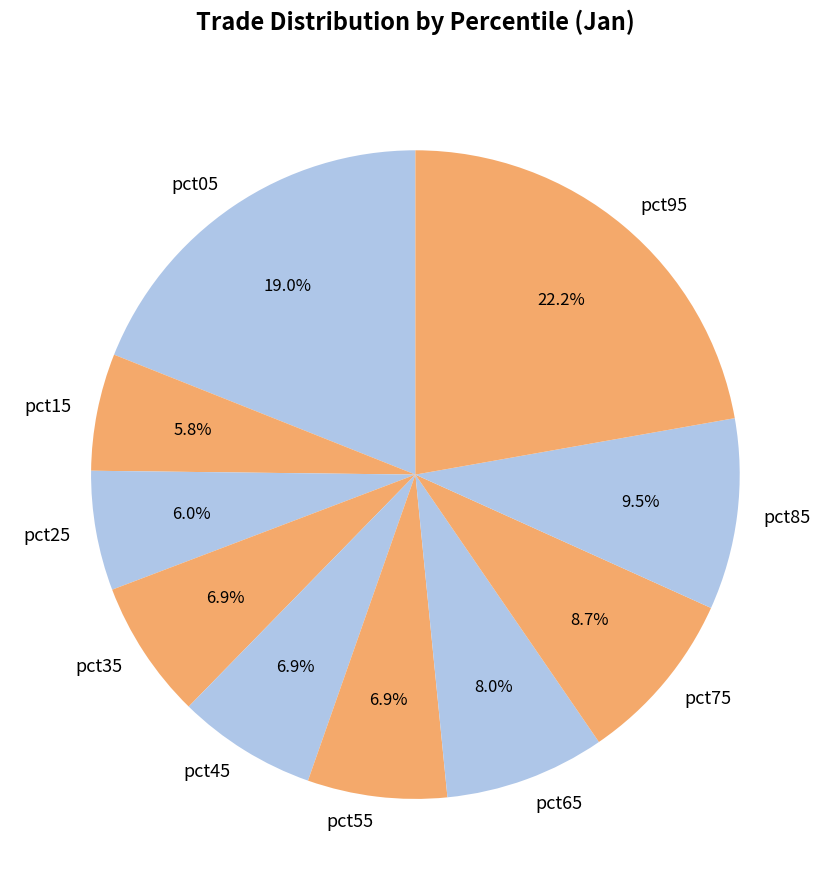

What portion of the pie excludes pct35?

93.1%